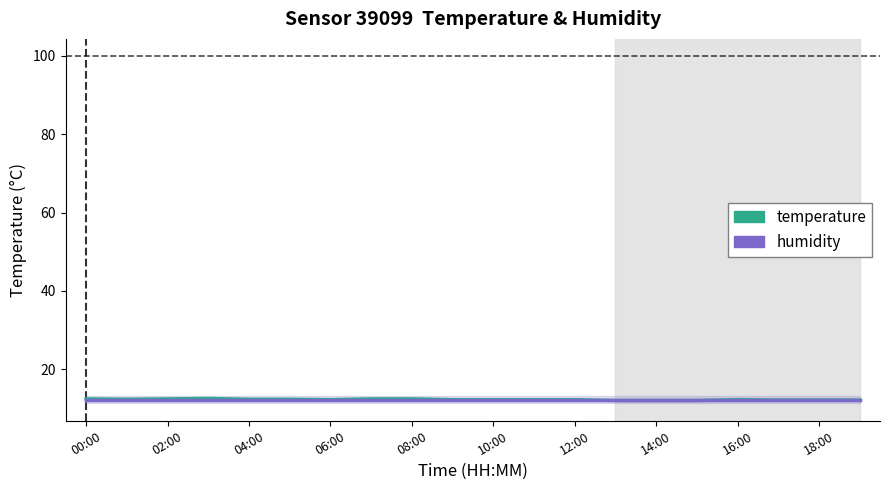

At which category is the sum across all series the highest?

06:00